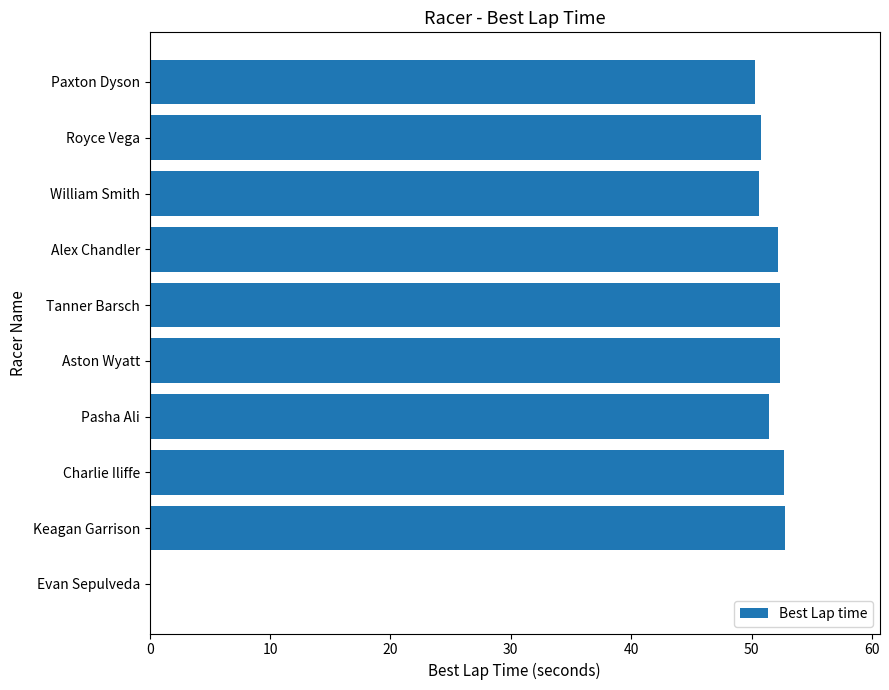

True or false: the data shows 10.5 at Alex Chandler.

False